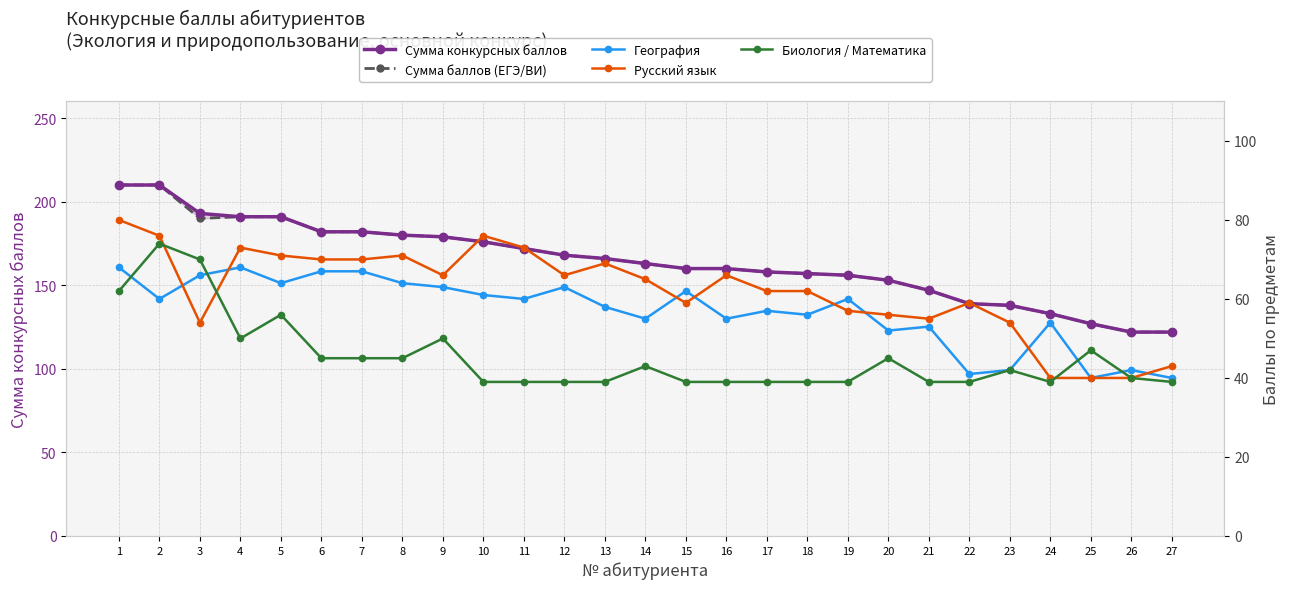

What is the value of the Биология / Математика point at the 15th from the left?

39